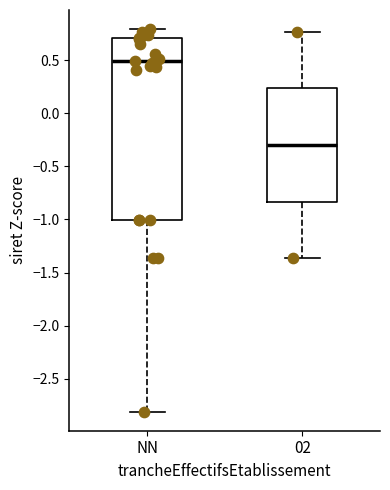

Which box is the tallest, from its lower edge to its upper edge?

NN